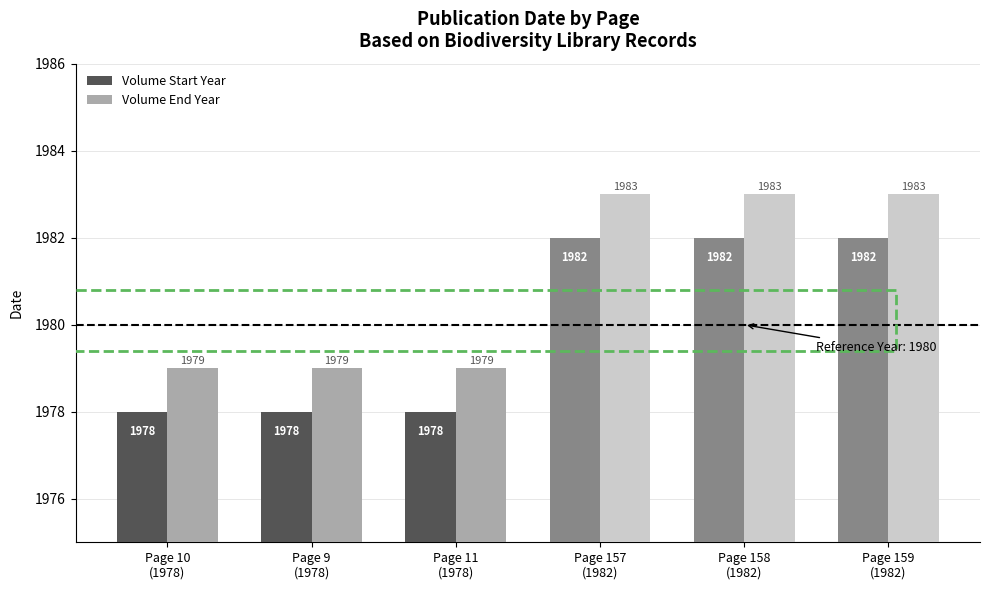

What is the spread (max minus min) of values at Page 10
(1978)?

1